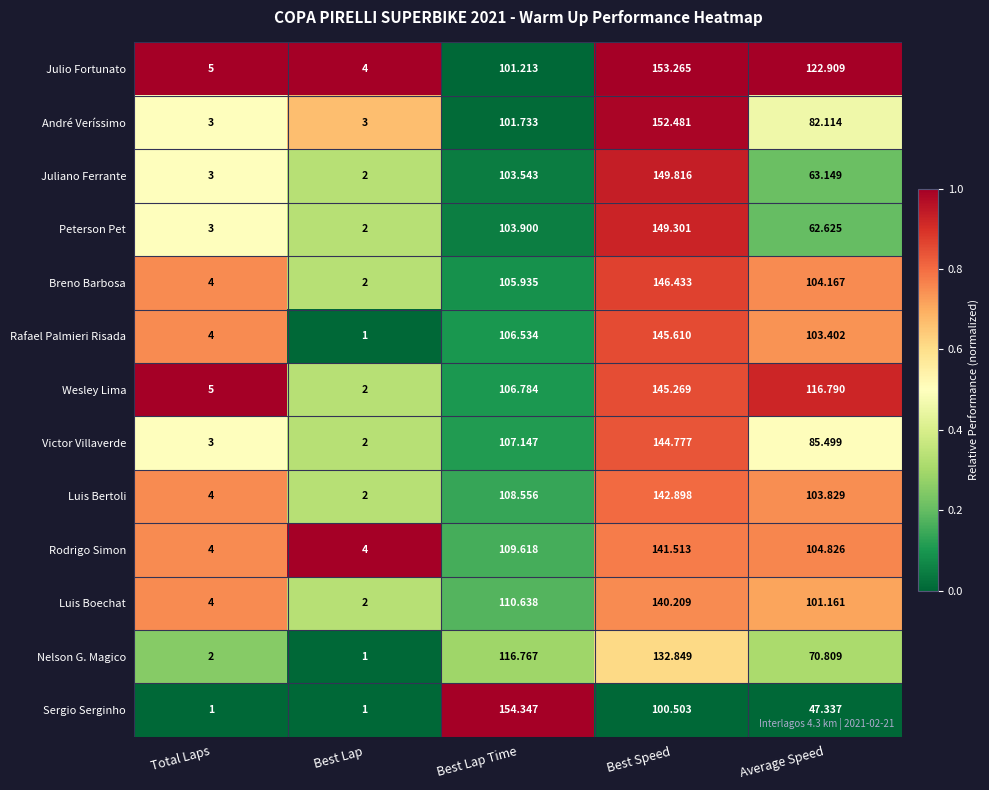

What is the spread (max minus min) of values at Total Laps?

4.0